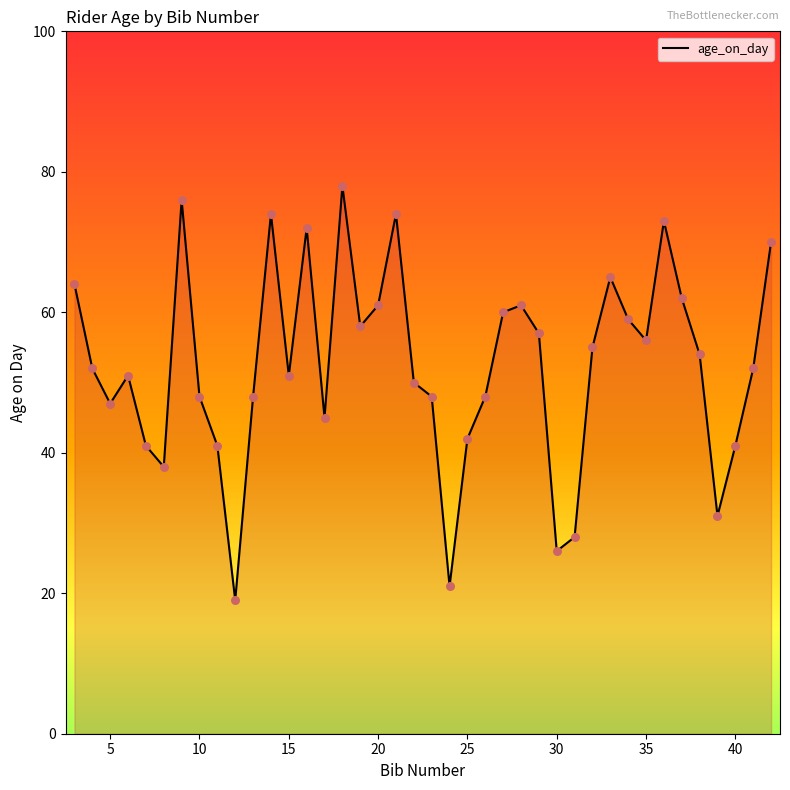

What is the minimum value shown in the chart?

19